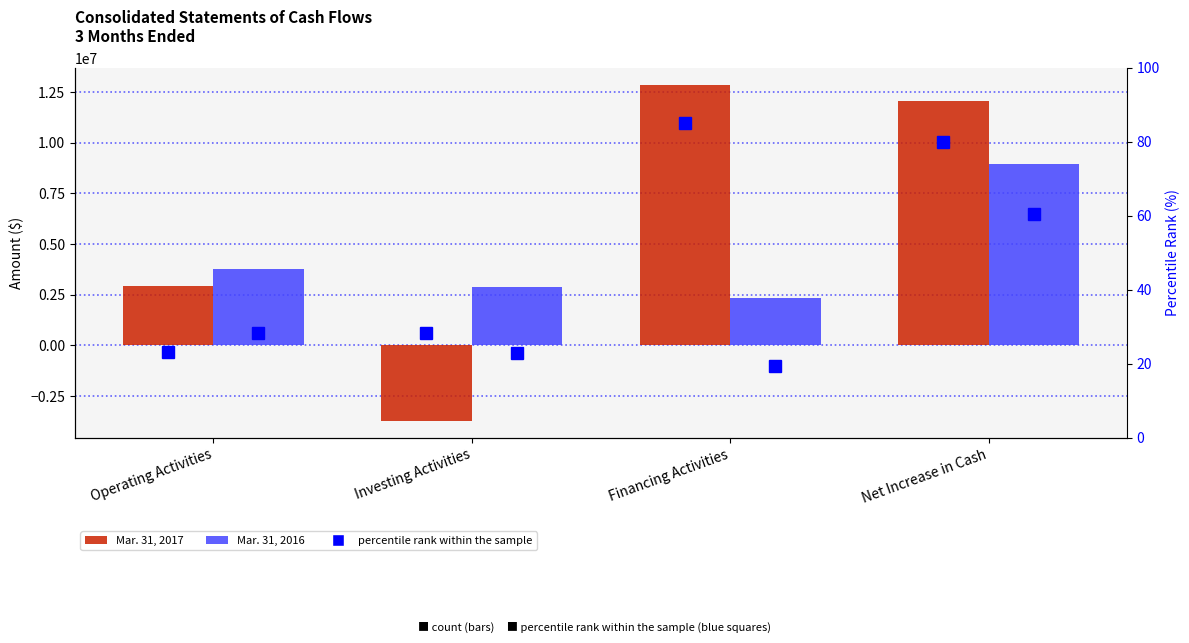

Rank the series at Financing Activities from lowest to highest value.

Mar. 31, 2016 (pct rank), Mar. 31, 2017 (pct rank), Mar. 31, 2016, Mar. 31, 2017